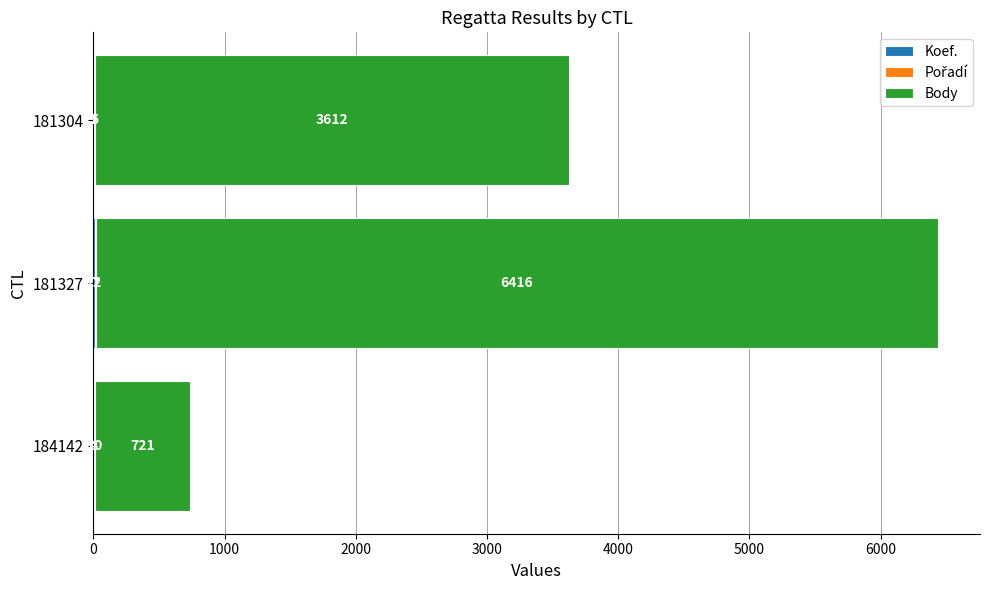

What is the total value across all series at 184142?

735